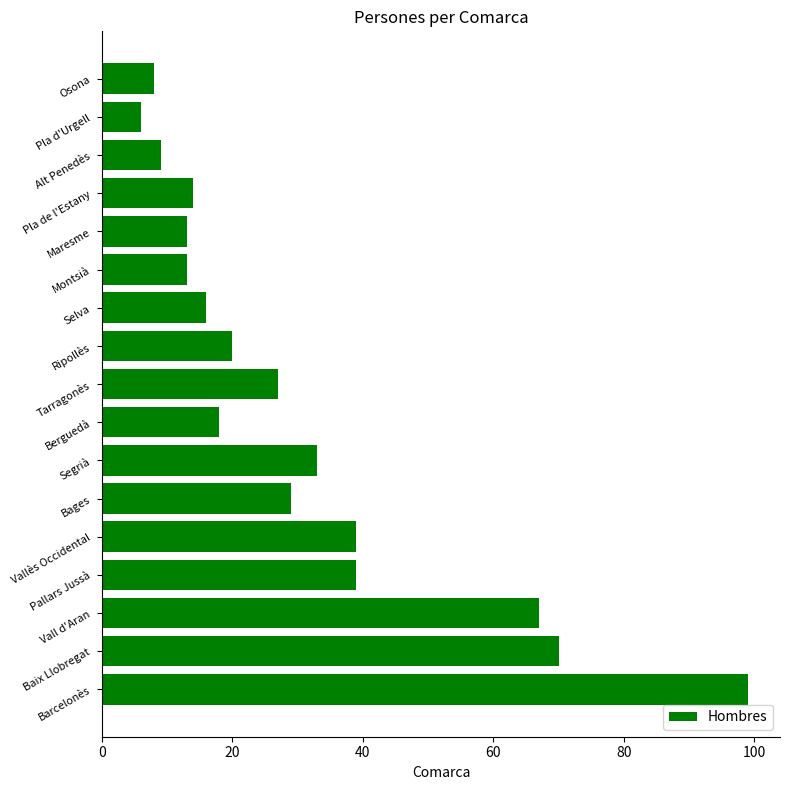

What is the difference between the second highest and minimum values?

64